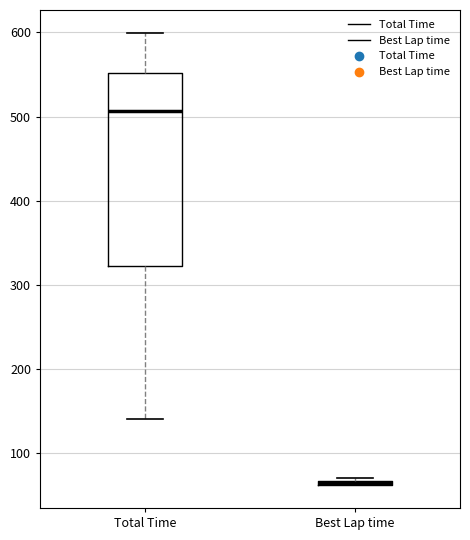

Comparing the boxes themselves (not the whiskers), which one is the tallest?

Total Time